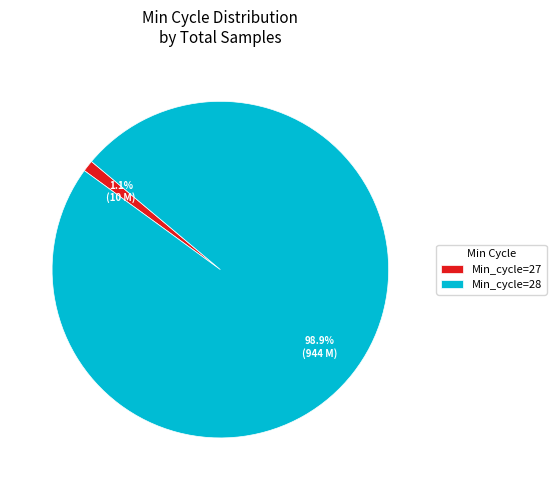

What percentage do Min_cycle=27 and Min_cycle=28 together represent?

100.0%